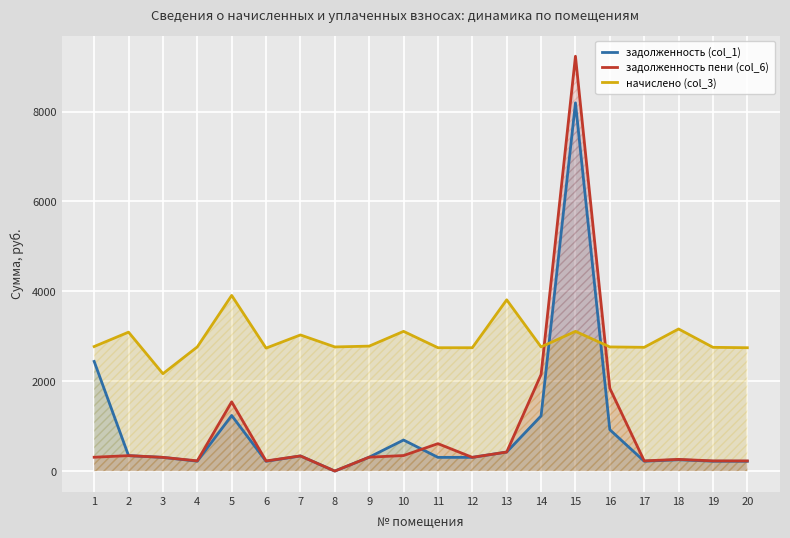

The задолженность пени (col_6) series shows 95.5 at 17. True or false?

False